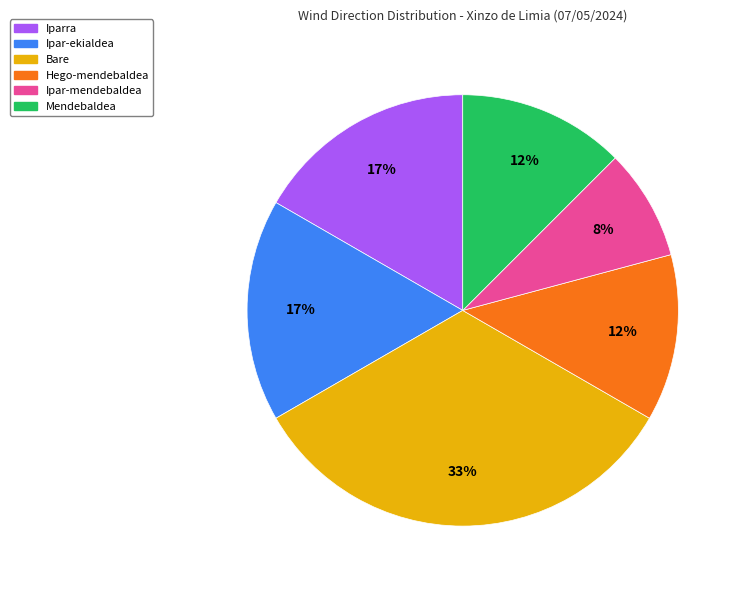

To the nearest percent, what percentage of the pie is Bare?

33%